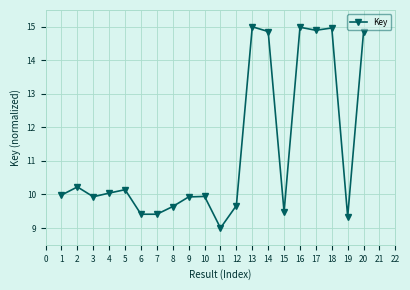

What is the maximum value shown in the chart?

15.0